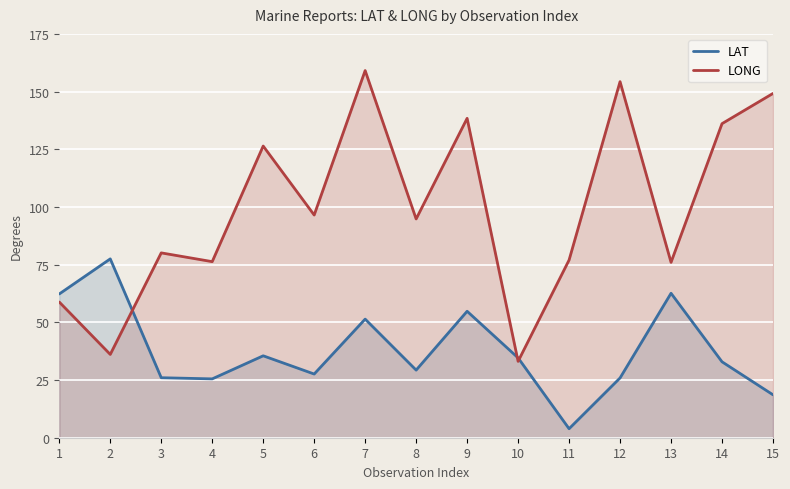

Between which two adjacent categories do LAT and LONG first intersect?

2 and 3